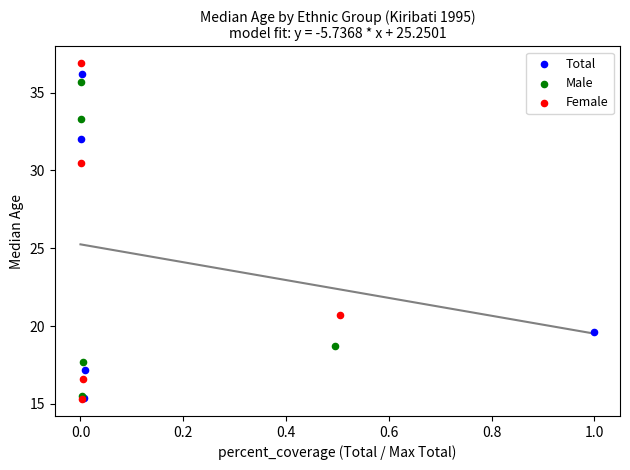

Which series has the widest spread of Y values?

Female